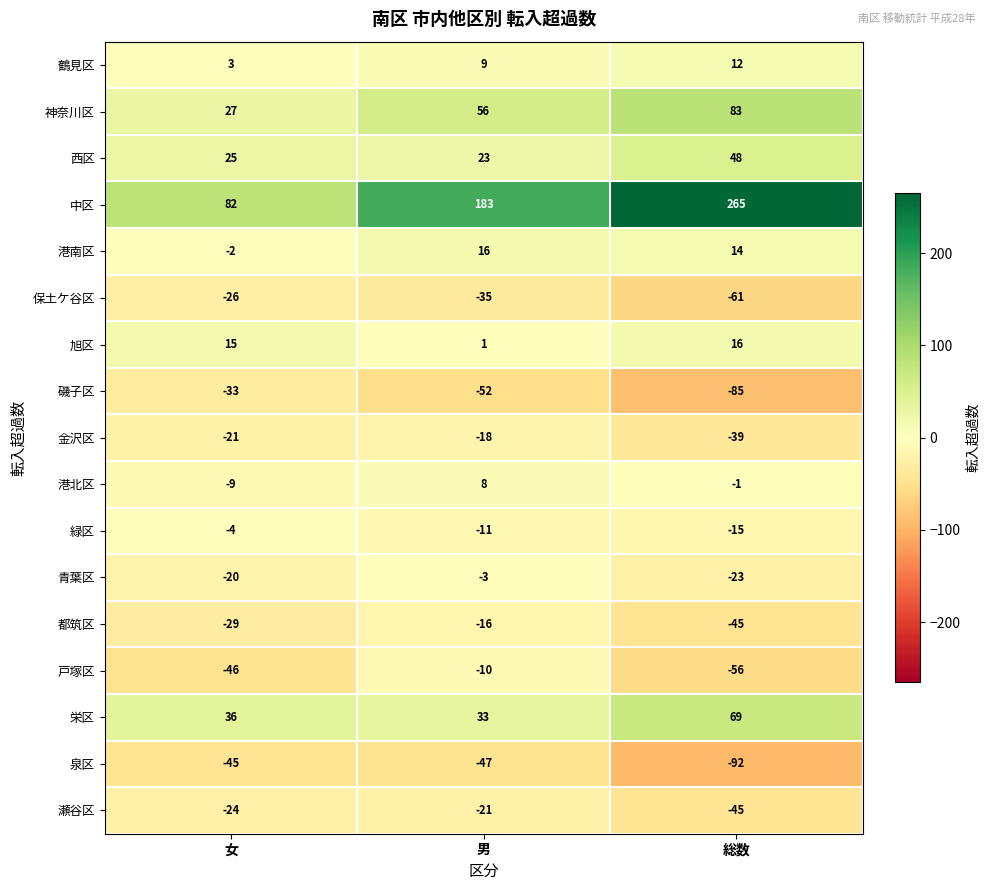

List the labels in order of 瀬谷区 value, smallest first.

総数, 女, 男